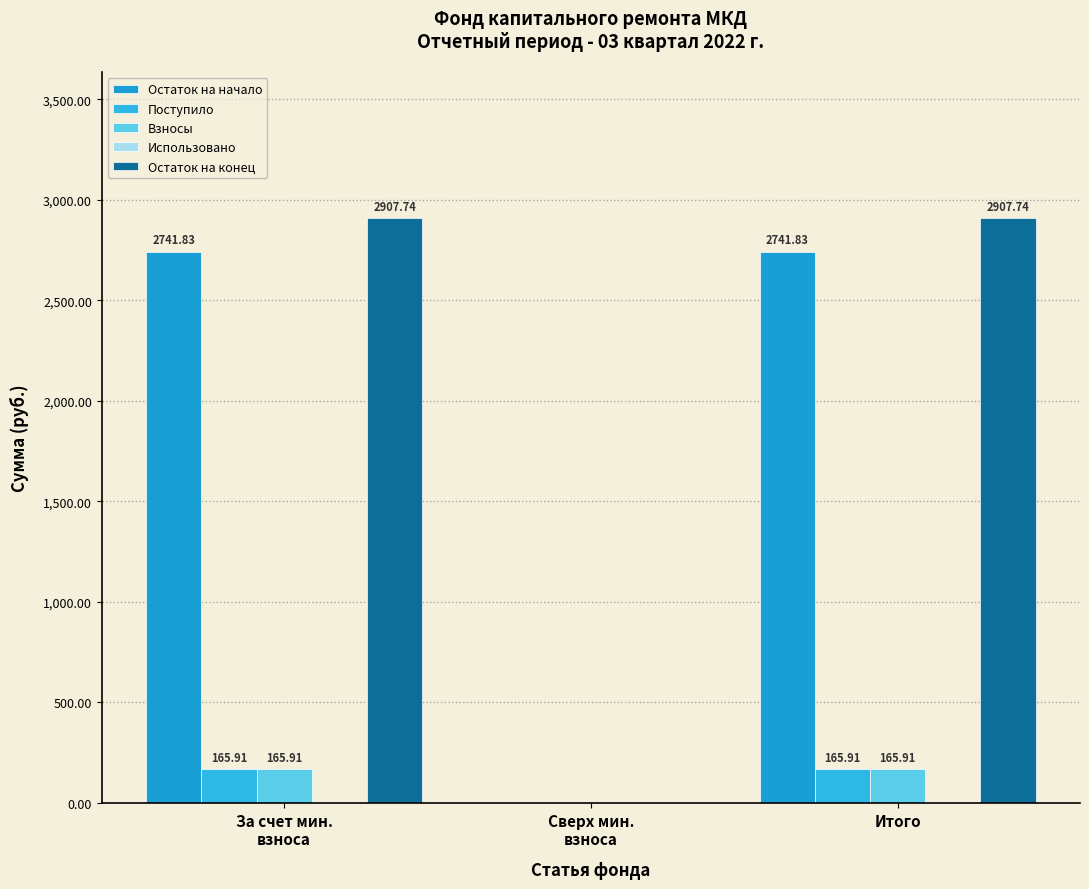

What is the highest value of the Остаток на начало series?

2741.8